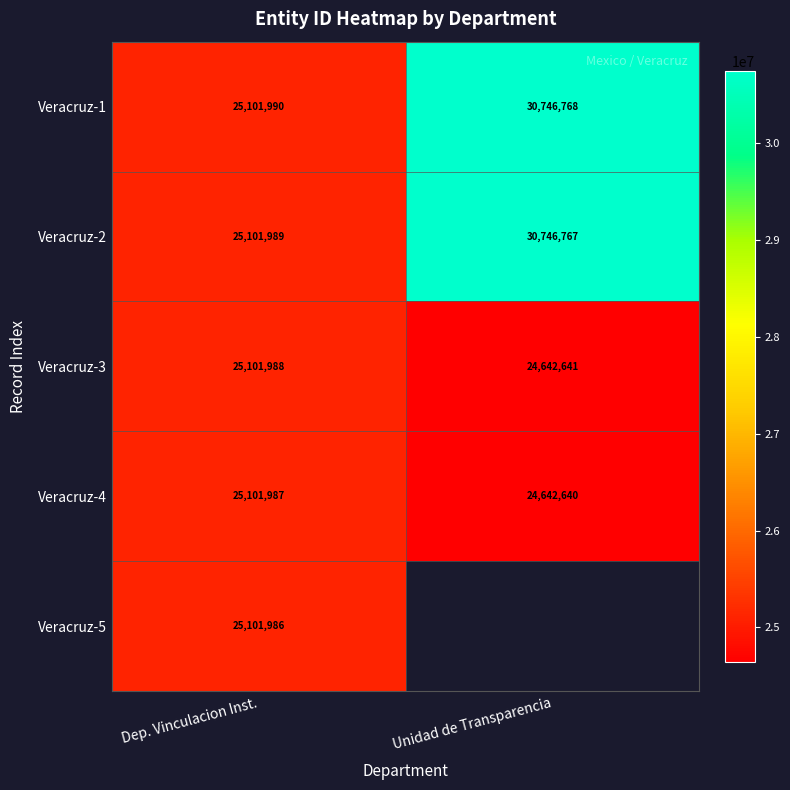

Between Unidad de Transparencia and Dep. Vinculacion Inst., which is larger?

Unidad de Transparencia